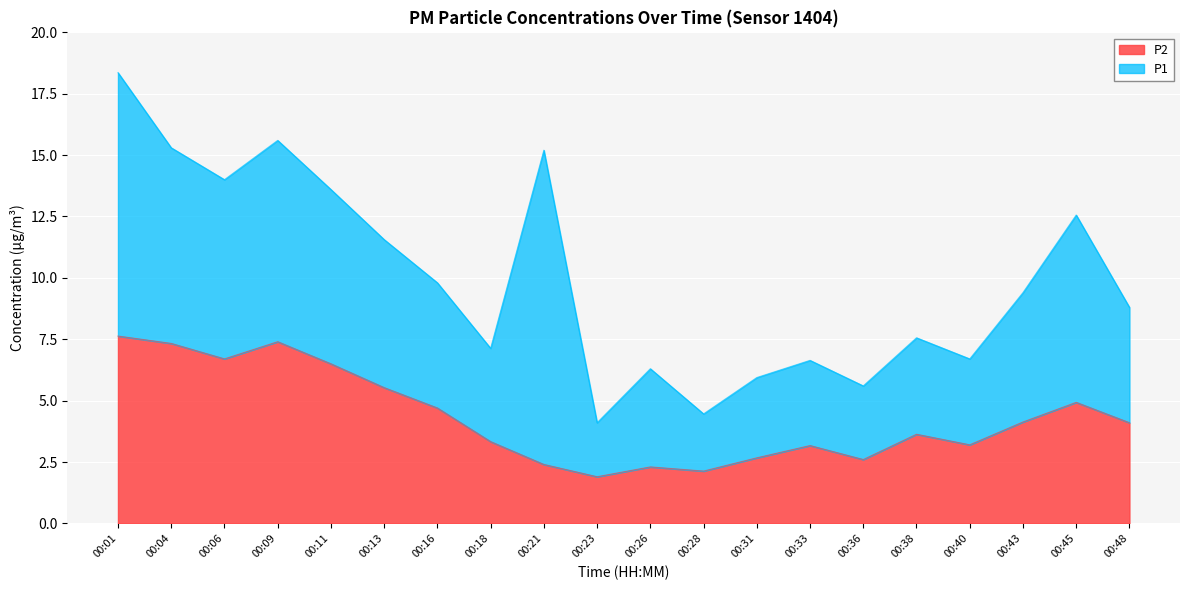

How many data points are above 4?

10